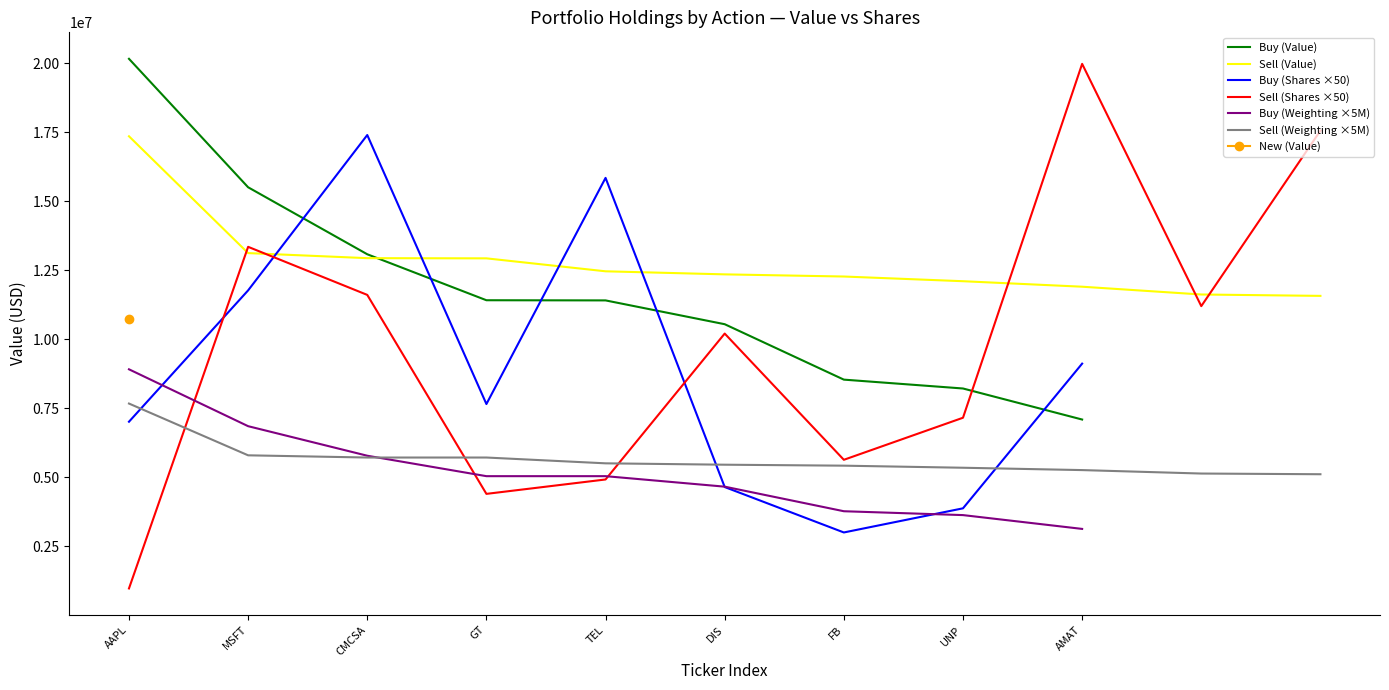

The chart shows a value of 10548000 at DIS. True or false?

True